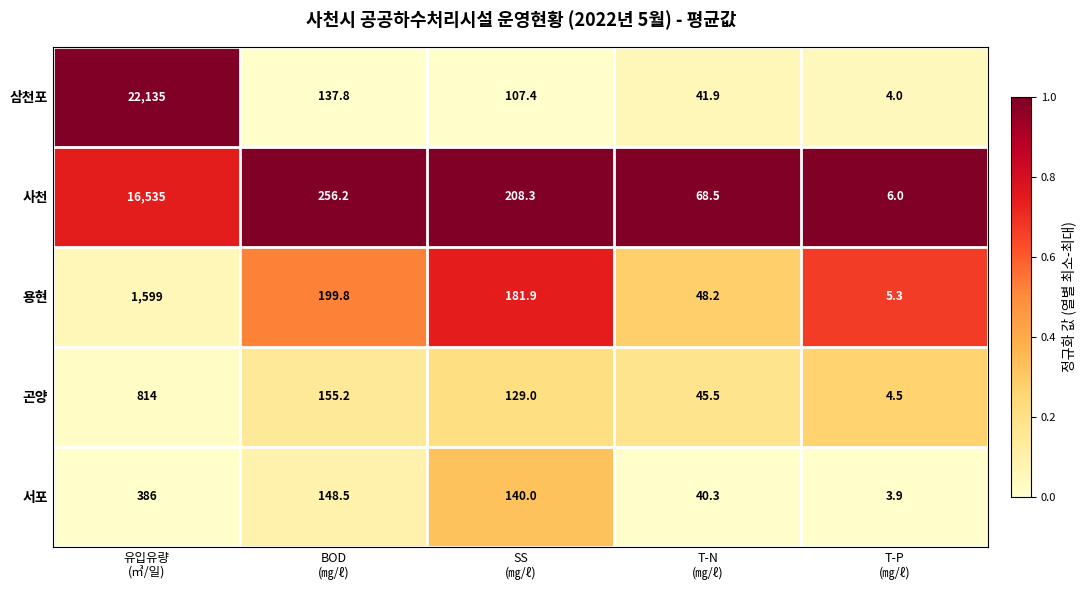

What is the minimum value for 용현?

5.3